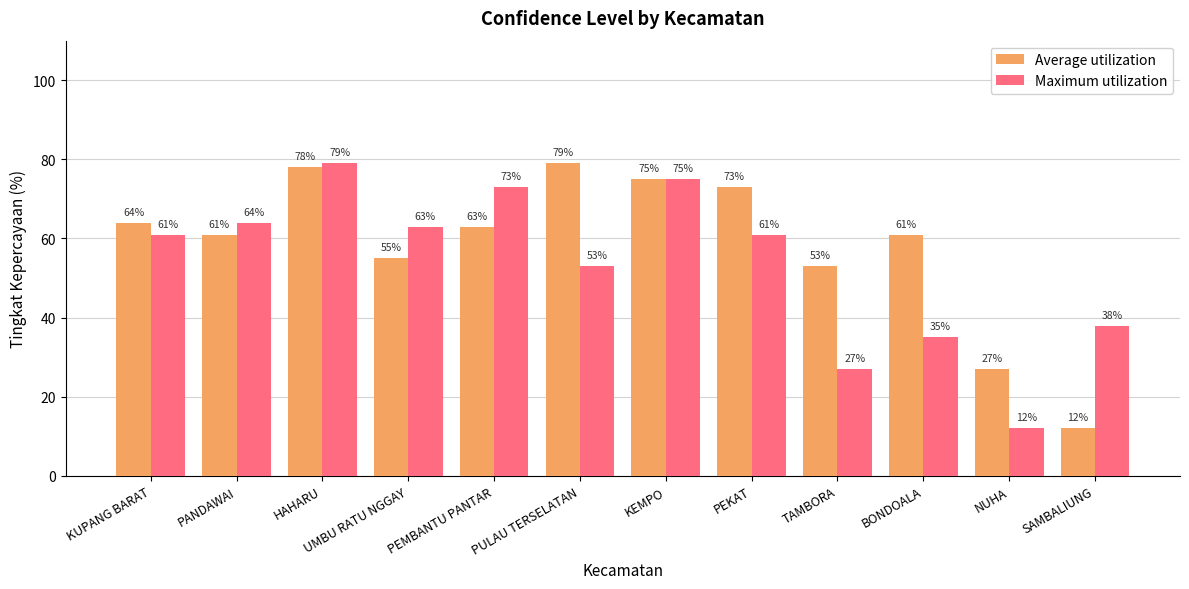

What is the maximum value for Maximum utilization?

79